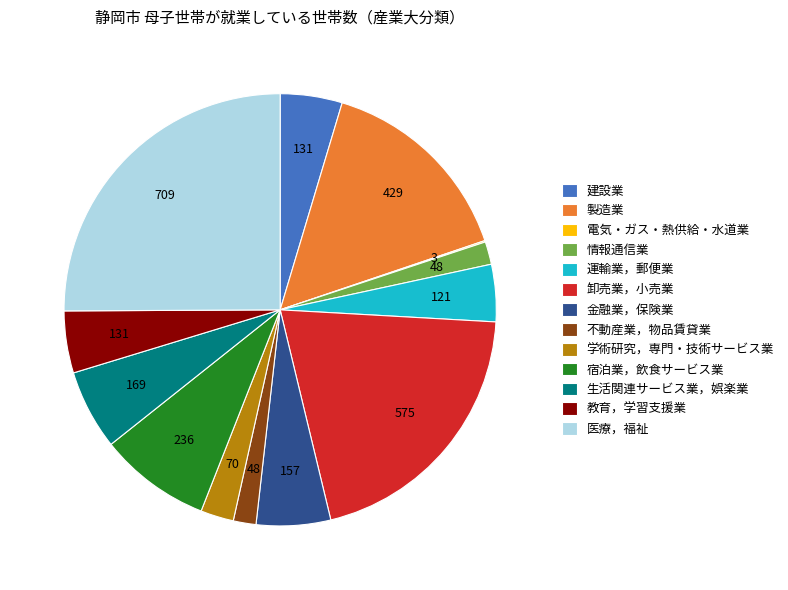

Is it true that 宿泊業，飲食サービス業 is 8% of the pie?

True